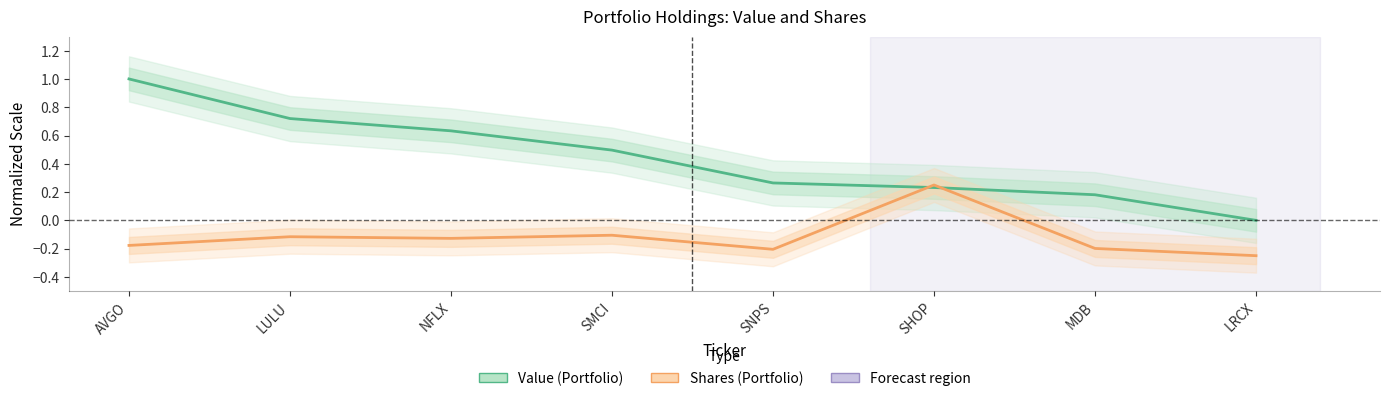

Reading right to left, what are all the values shown in this chart?

Value: LRCX=0.0	MDB=0.2	SHOP=0.2	SNPS=0.3	SMCI=0.5	NFLX=0.6	LULU=0.7	AVGO=1.0
Shares: LRCX=-0.2	MDB=-0.2	SHOP=0.2	SNPS=-0.2	SMCI=-0.1	NFLX=-0.1	LULU=-0.1	AVGO=-0.2